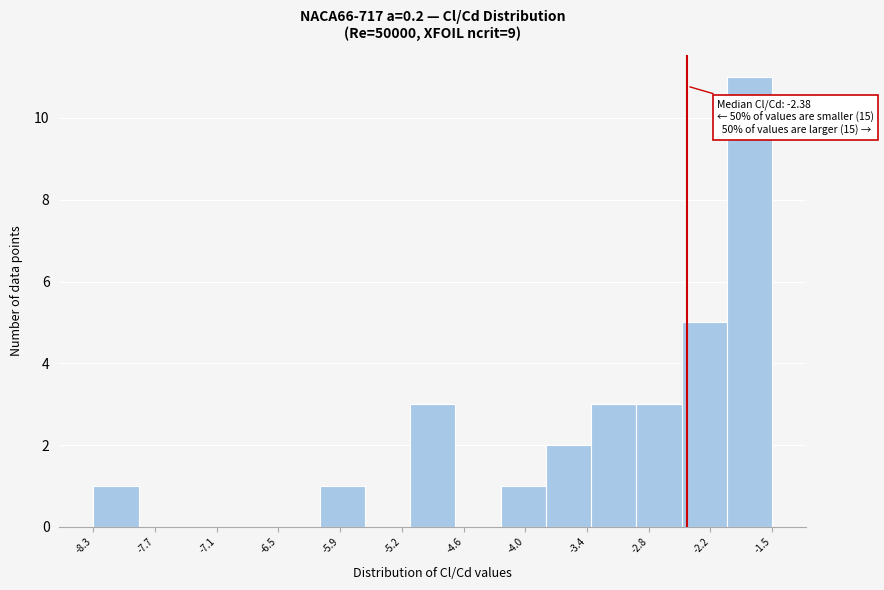

Which range on the x-axis has the tallest bar?

-2.0 to -1.5